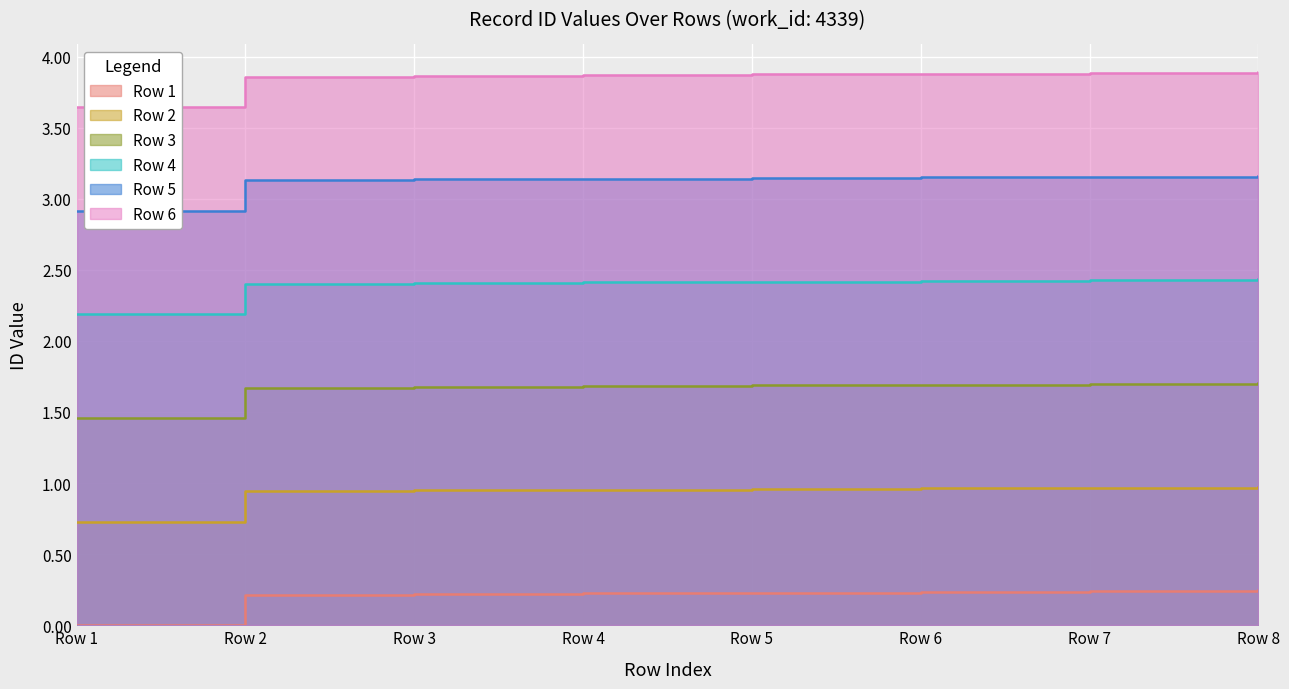

True or false: the data has more than 0 interior local peaks.

False